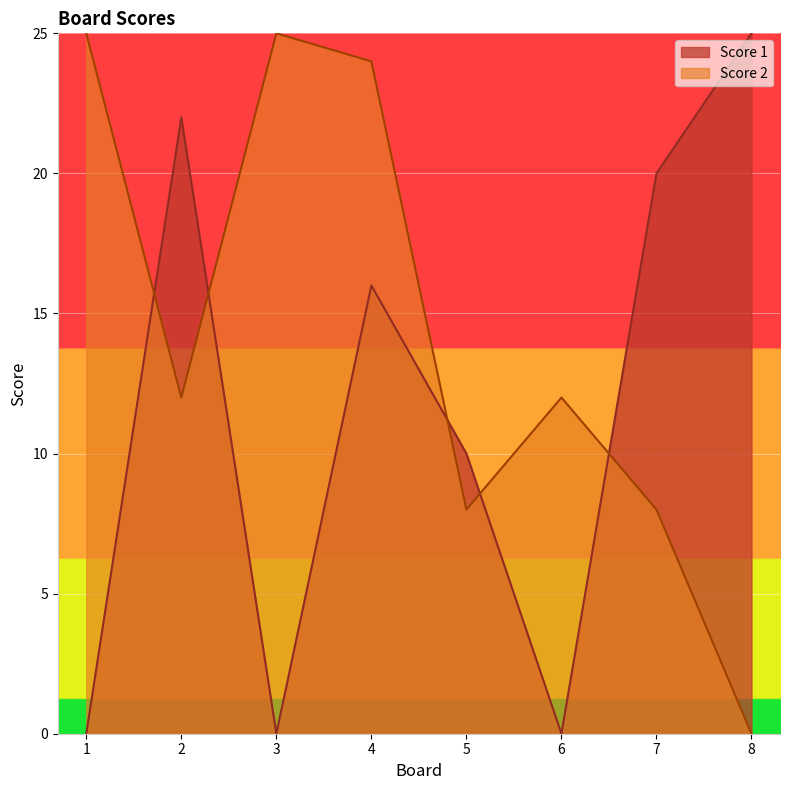

How many lines are shown in the chart?

2